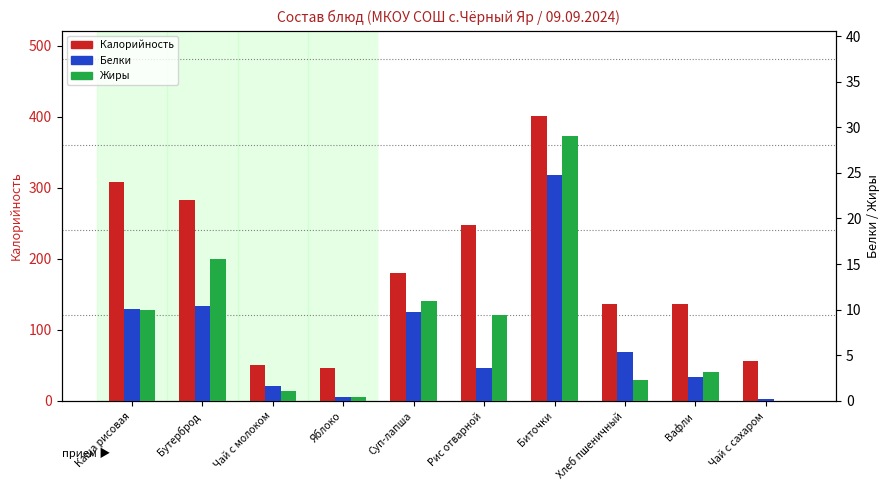

How many groups of bars are there?

10